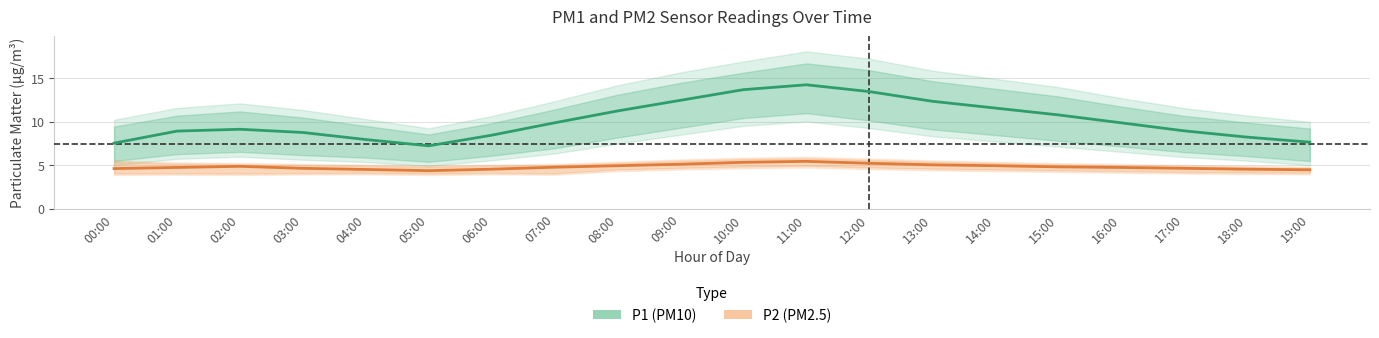

How many data points in P1 (PM10) are less than 9?

9